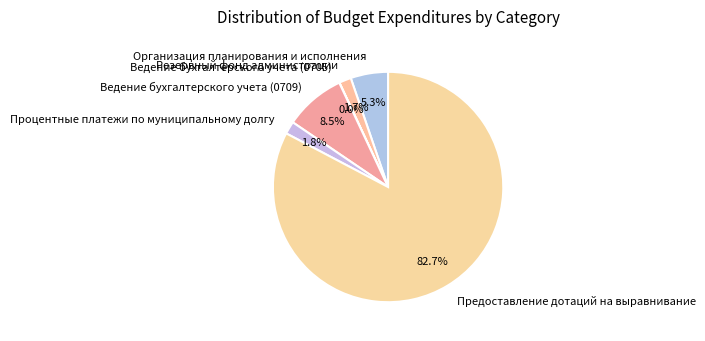

Approximately how many times larger is the value at Предоставление дотаций на выравнивание compared to Ведение бухгалтерского учета (0709)?

9.7